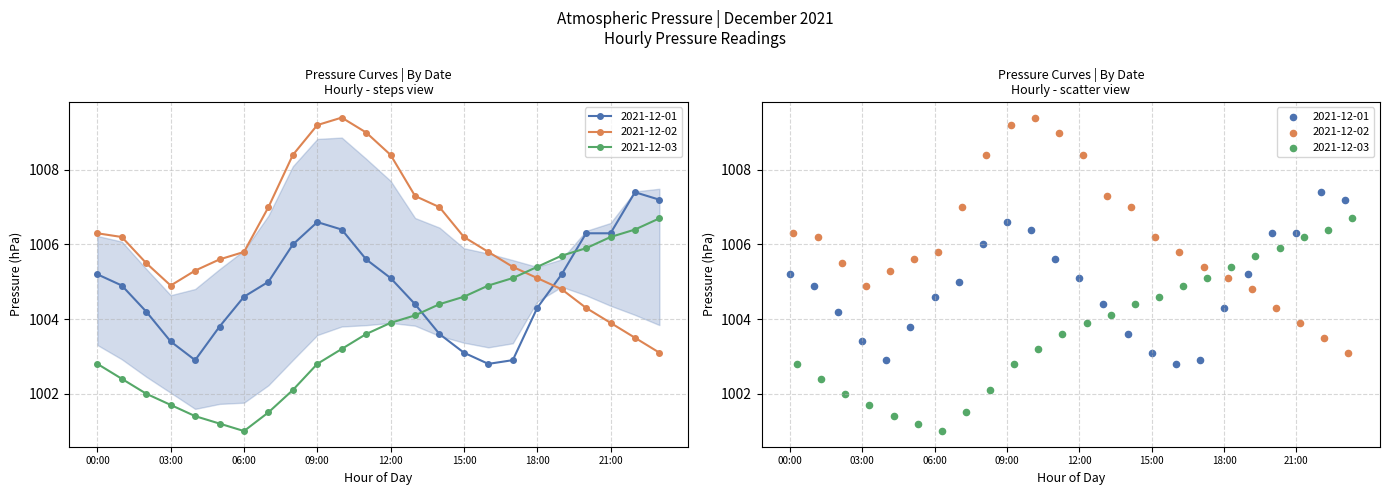

At which category is the sum across all series the highest?

10:00